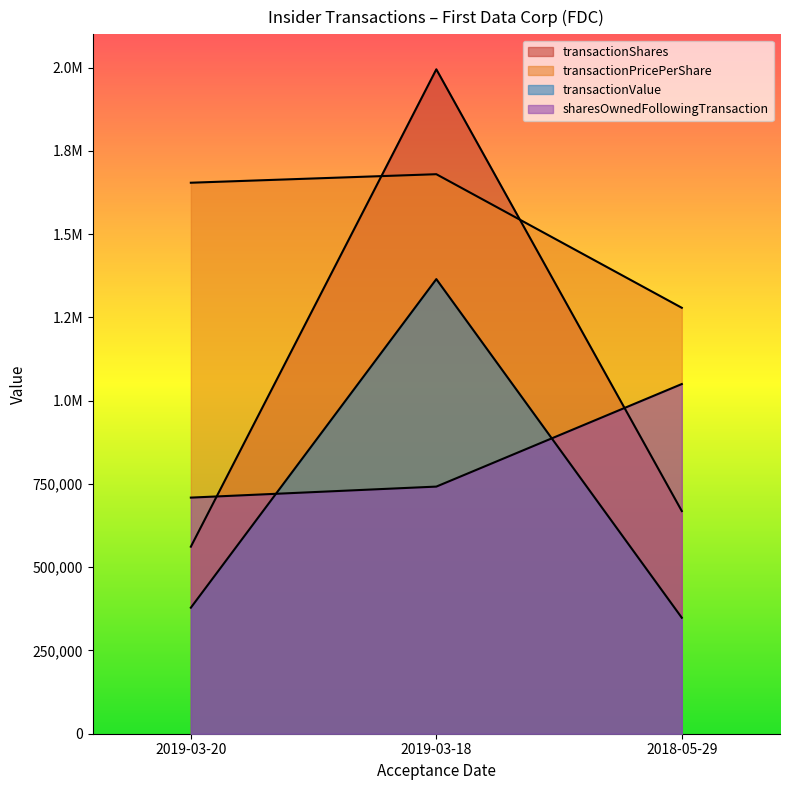

Reading left to right, extract all data points from this chart.

transactionShares: 2019-03-20=561595.2	2019-03-18=1995000.0	2018-05-29=668565.7
transactionPricePerShare: 2019-03-20=1654422.1	2019-03-18=1680000.0	2018-05-29=1278893.2
transactionValue: 2019-03-20=378399.7	2019-03-18=1365000.0	2018-05-29=348224.5
sharesOwnedFollowingTransaction: 2019-03-20=708955.1	2019-03-18=742021.2	2018-05-29=1050000.0